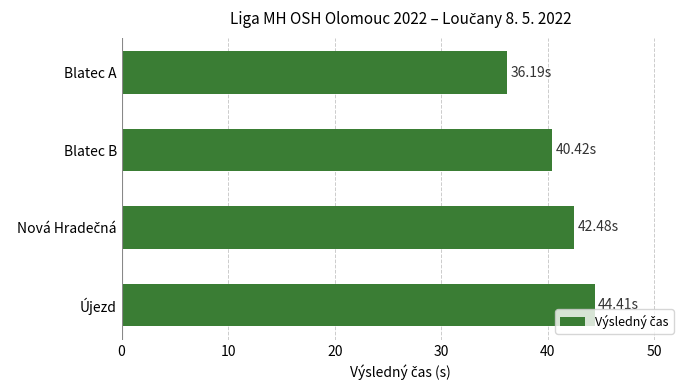

What is the label of the 4th bar from the top?

Újezd